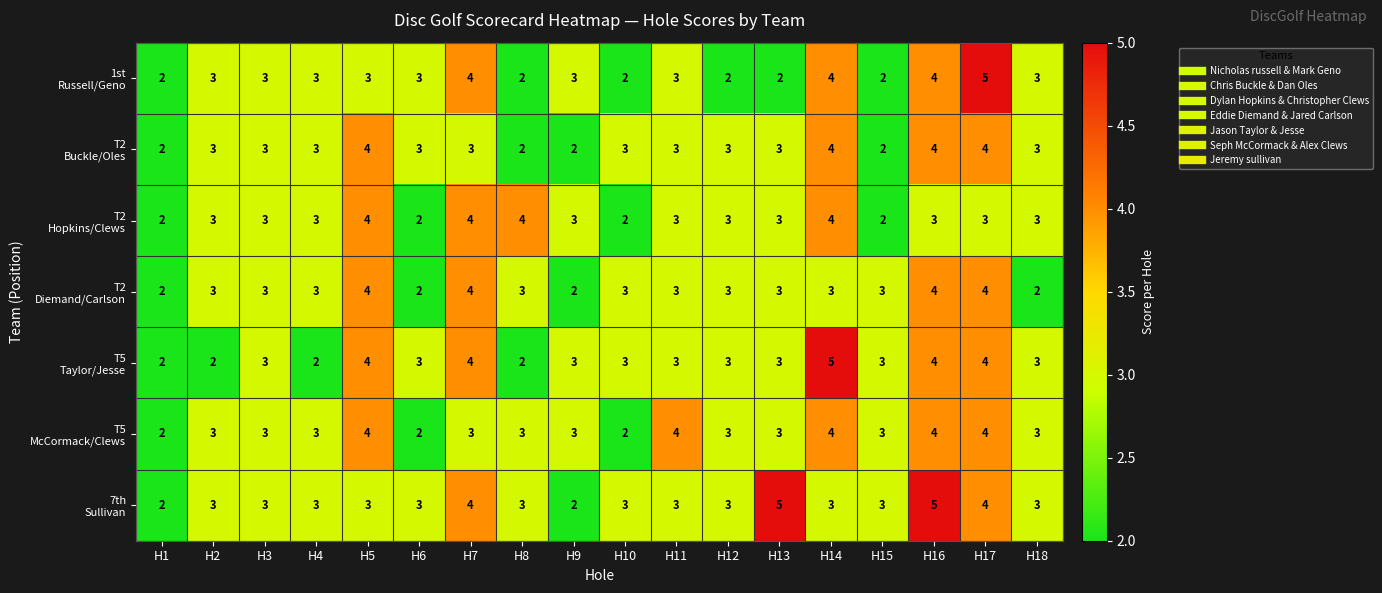

Count the number of data series in this chart.

7